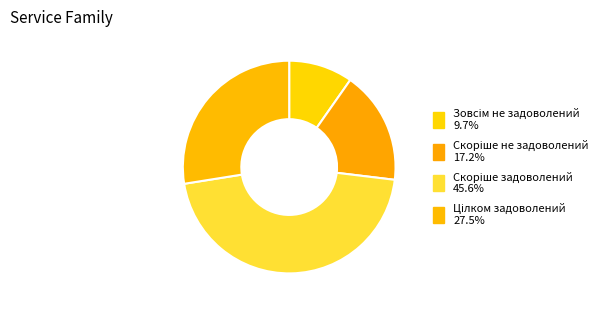

The Скоріше задоволений slice represents 46% of the pie. True or false?

True